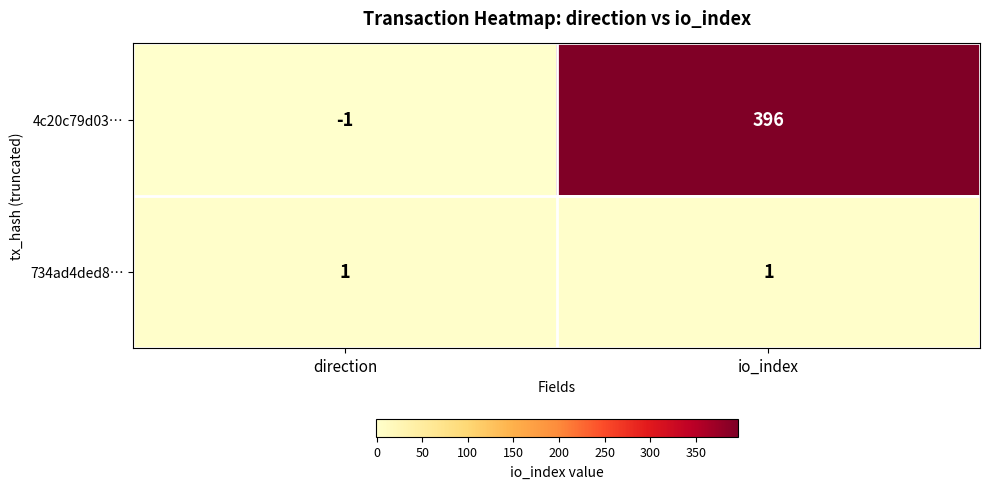

Which series changed the most between direction and io_index?

4c20c79d03…